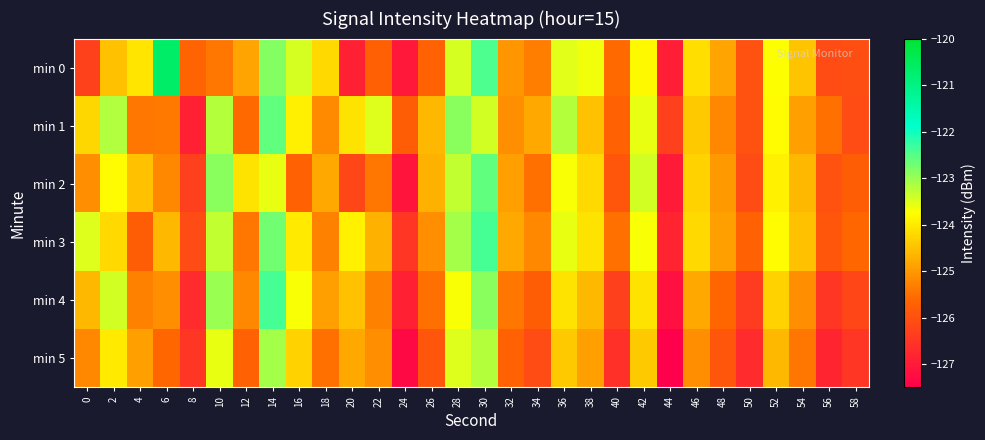

At which category is the sum across all series the highest?

30